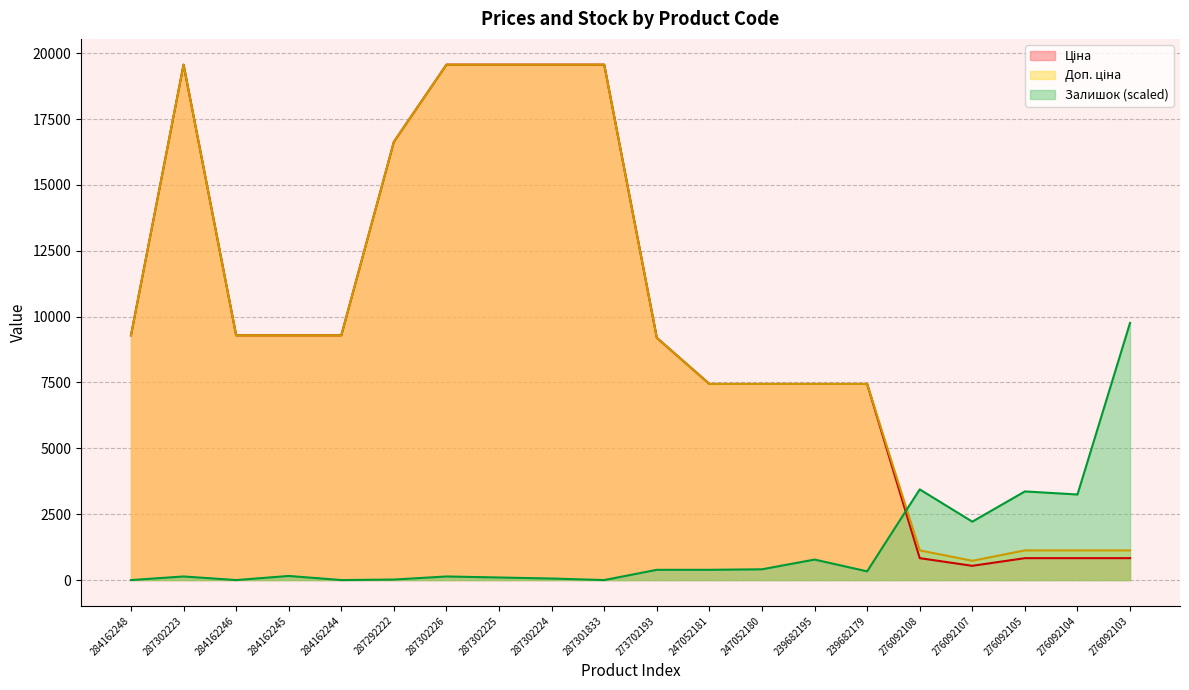

How many lines are shown in the chart?

3